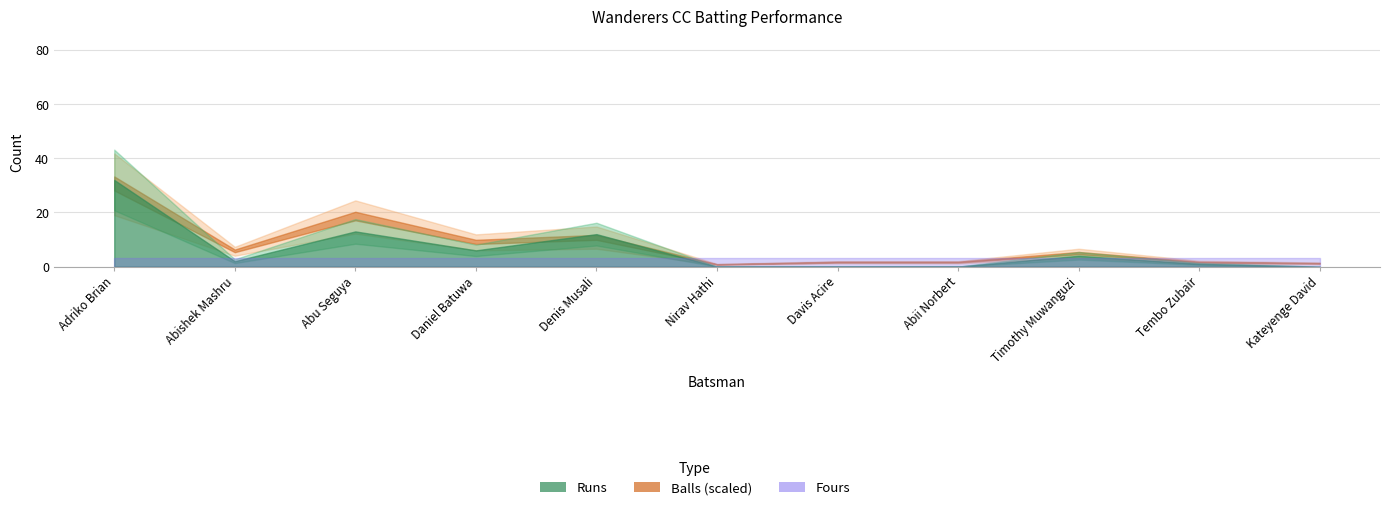

Which has a higher value, 5 or 6?

5